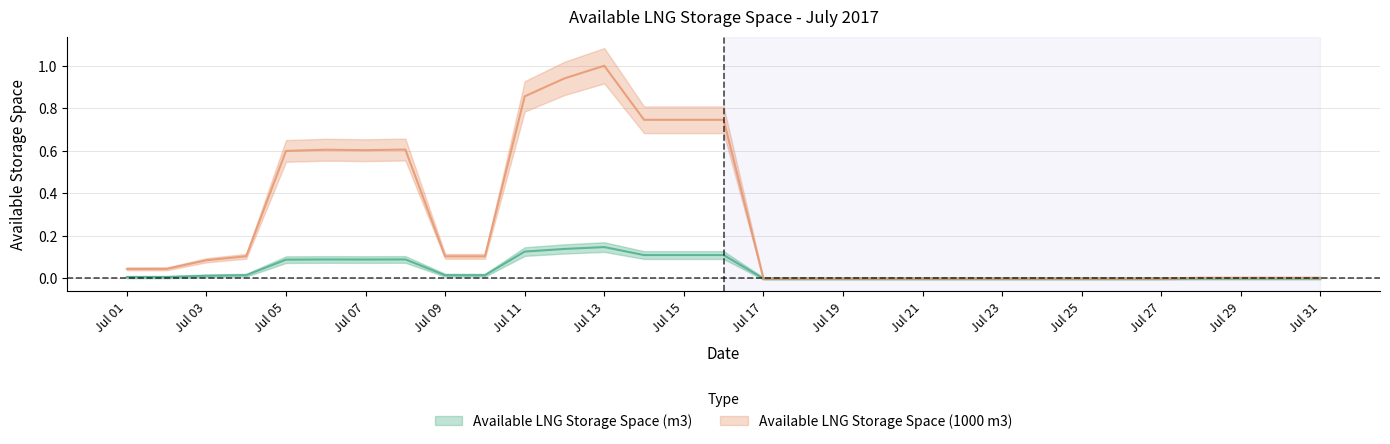

True or false: Available LNG Storage Space (1000 m3) and Available LNG Storage Space (m3) cross at least once.

False